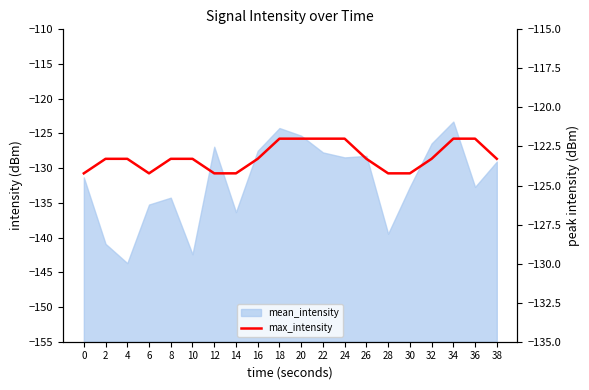

How many data points does each series have?

20